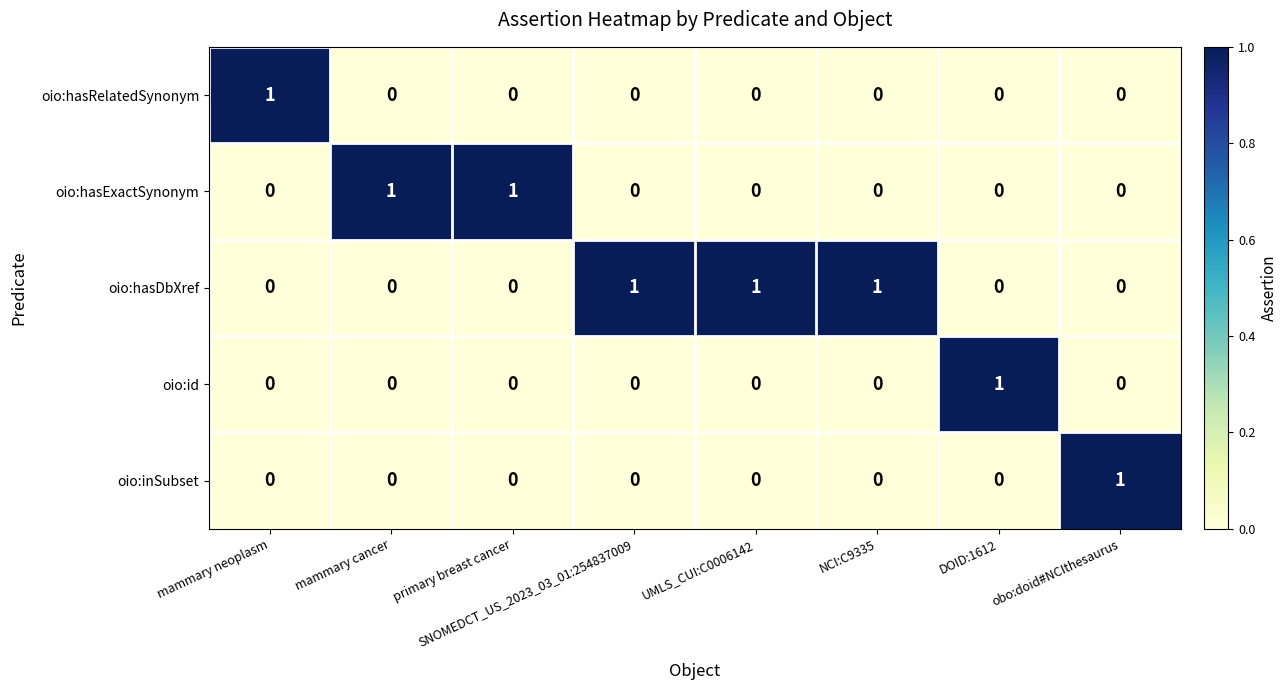

True or false: oio:hasRelatedSynonym has a value of -1 at NCI:C9335.

False